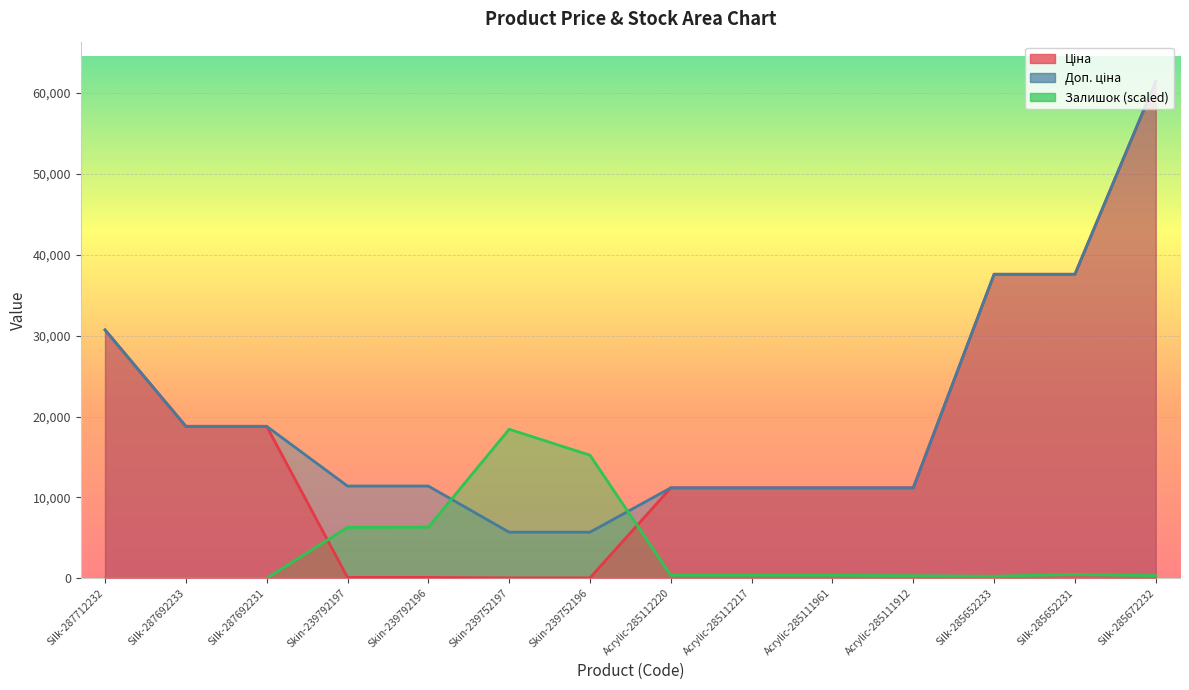

List the labels in order of Доп. ціна value, largest first.

Silk-285672232, Silk-285652233, Silk-285652231, Silk-287712232, Silk-287692233, Silk-287692231, Skin-239792197, Skin-239792196, Acrylic-285112220, Acrylic-285112217, Acrylic-285111961, Acrylic-285111912, Skin-239752197, Skin-239752196